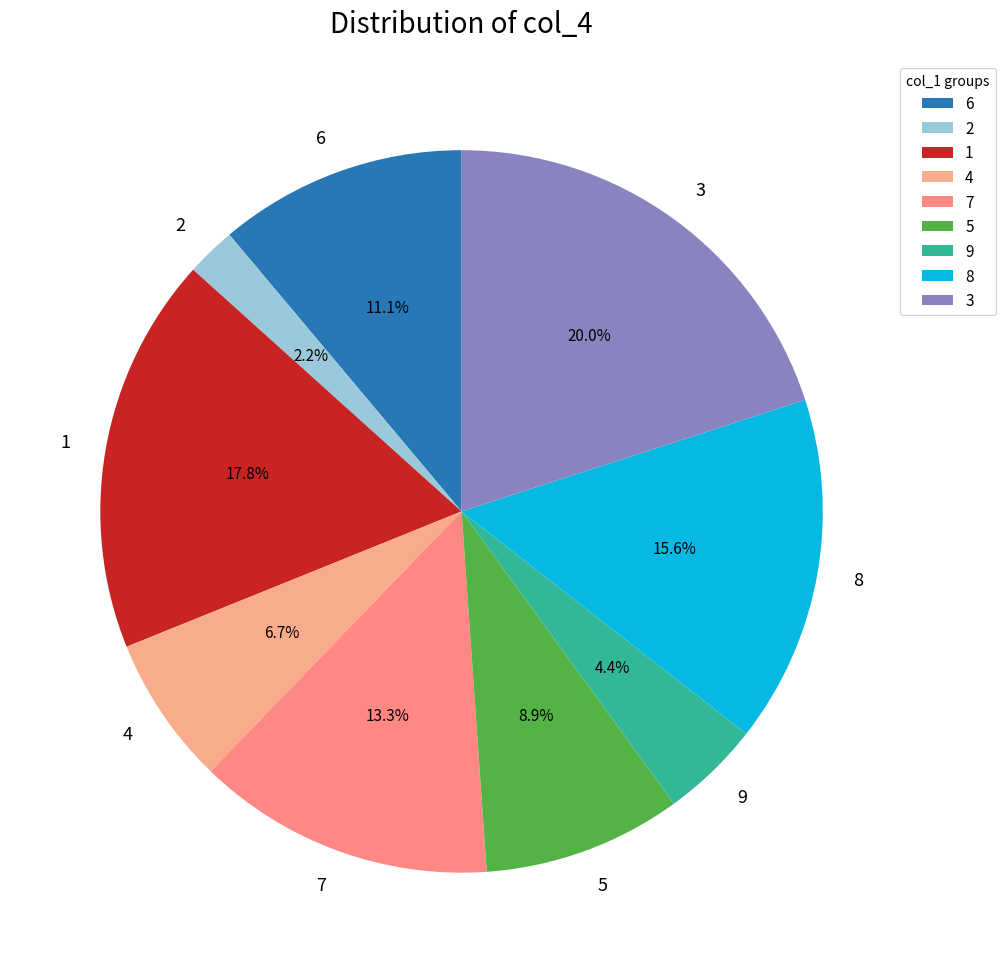

Between 2 and 5, which is larger?

5